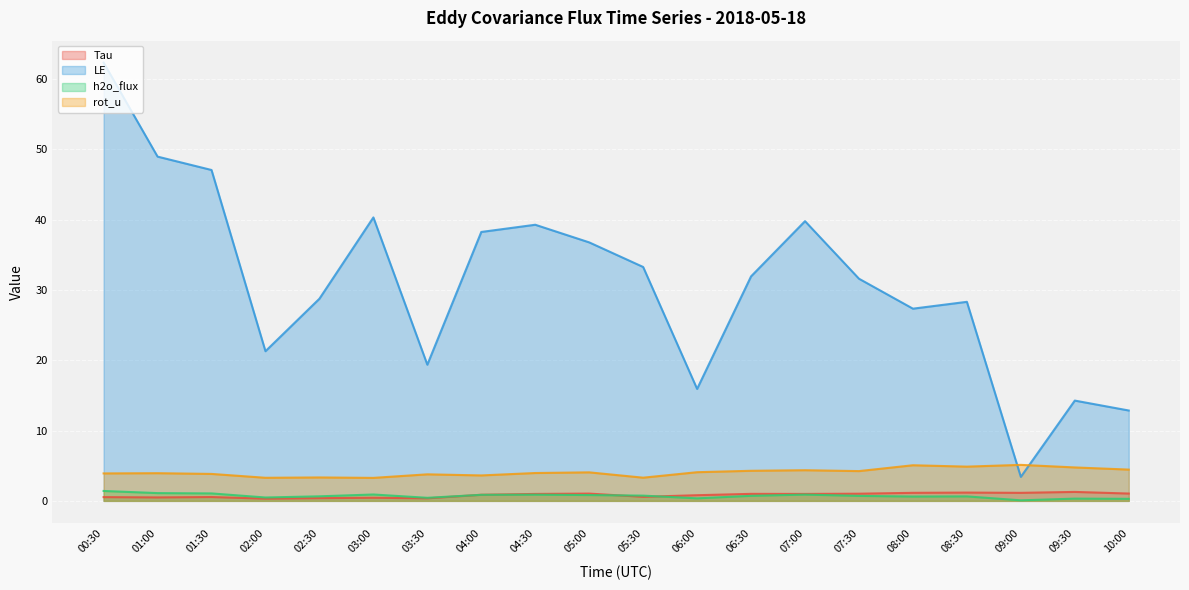

What is the difference between the maximum and second lowest values in the h2o_flux series?

1.1